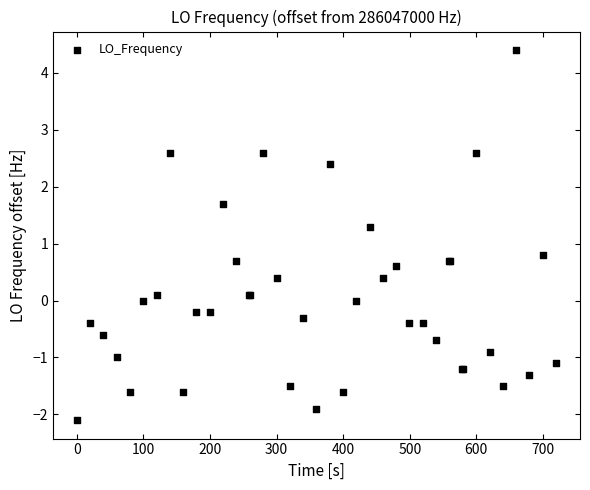

What Y value in the scatter plot is closest to 1?

0.8